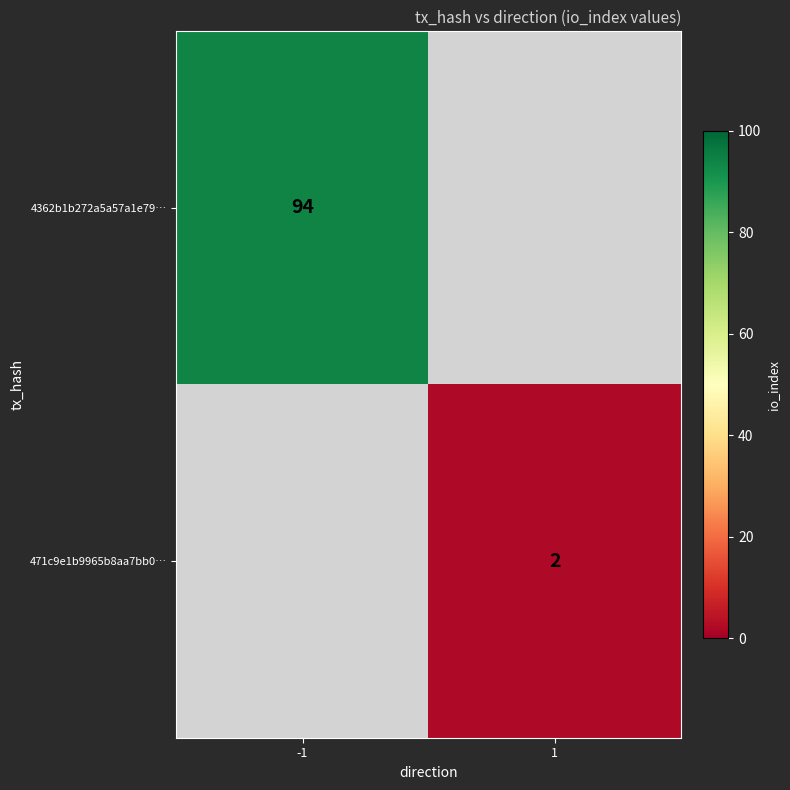

The value of 4362b1b272a5a57a1e79… at -1 is 94. True or false?

True